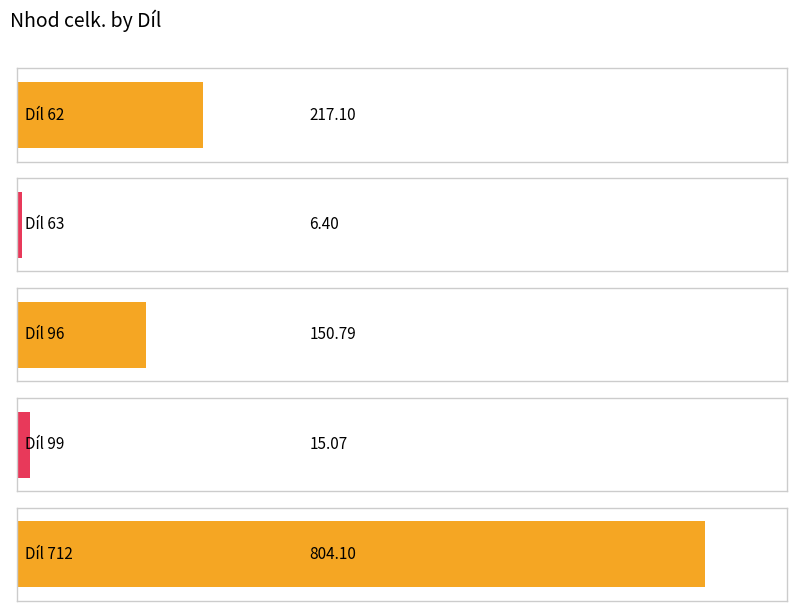

What is the maximum value shown in the chart?

804.1